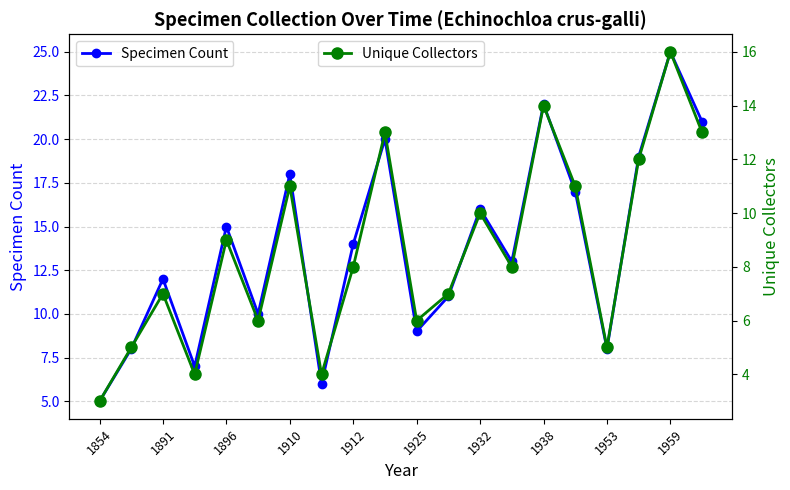

What is the minimum value for Specimen Count?

5